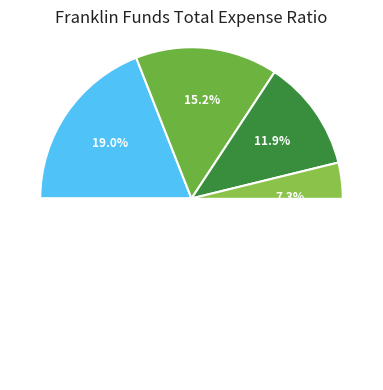

Does Franklin Asian Equity Fund (Direct) represent more than half of the total?

No